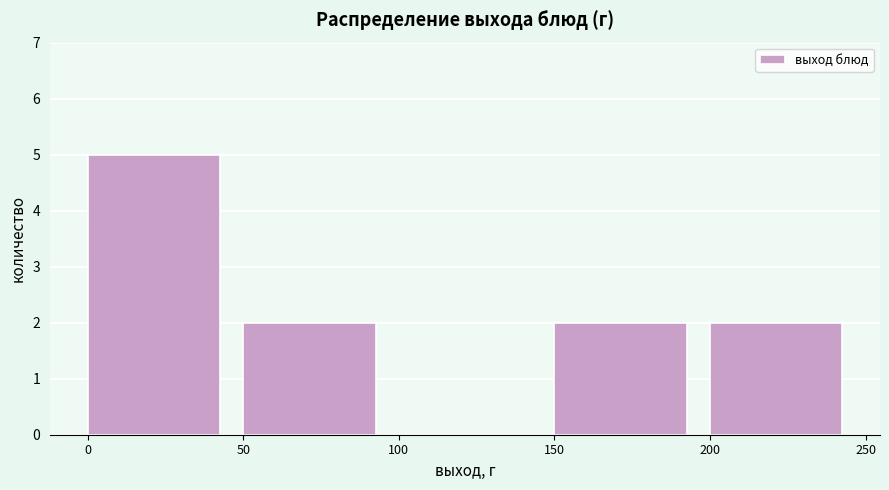

What is the height of the bar covering 0 to 50 on the x-axis? The values are not printed on the chart, so give them approximately, as read against the axis.

5